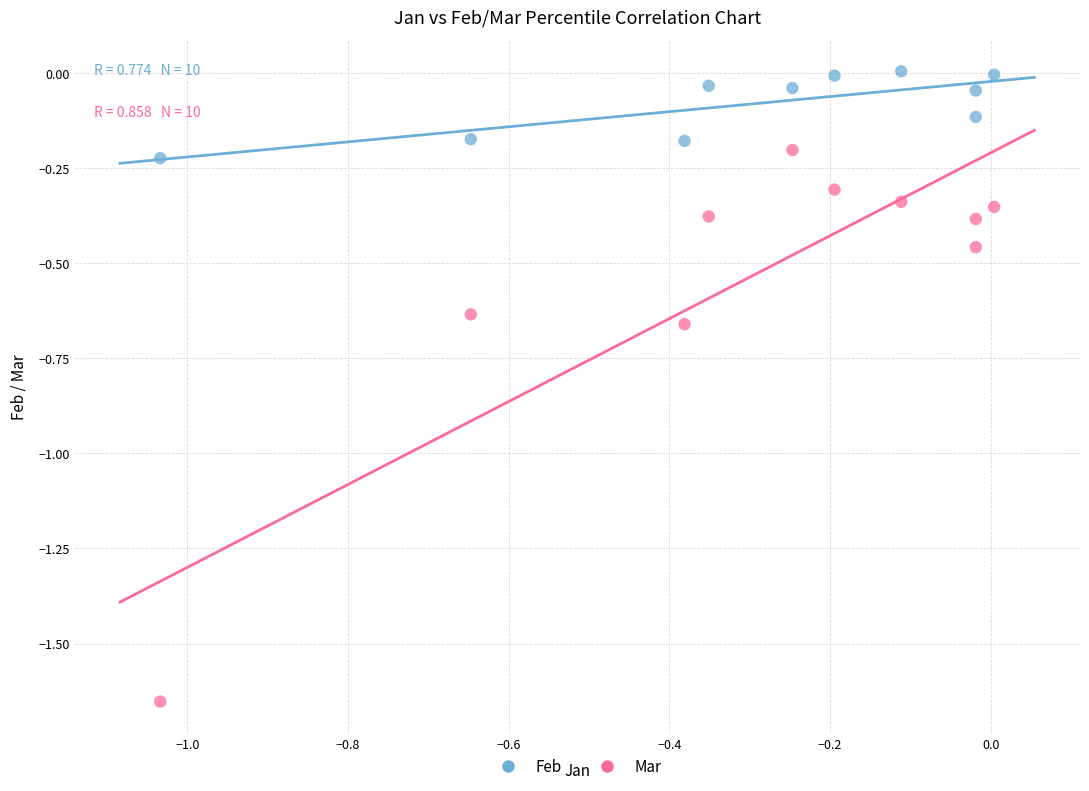

Which series contains the lowest Y value?

Mar